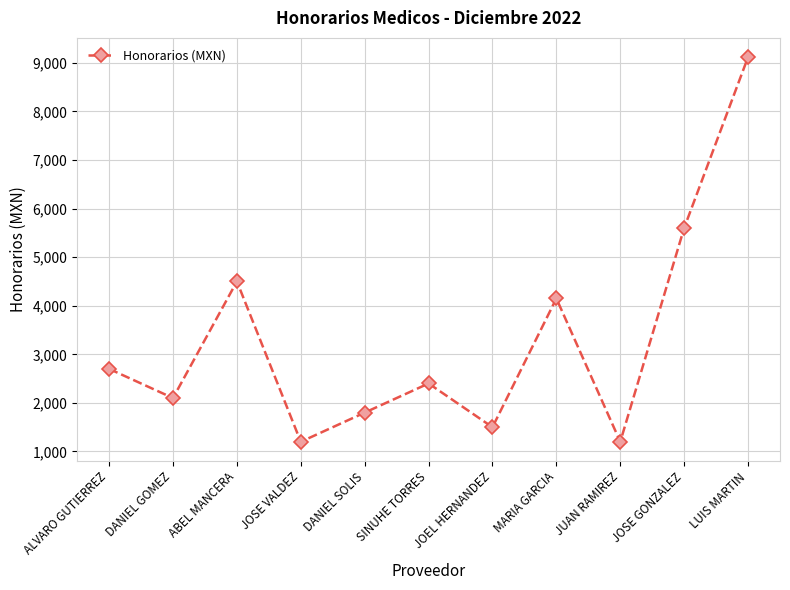

What is the difference between the values at LUIS MARTIN and ABEL MANCERA?

4615.6